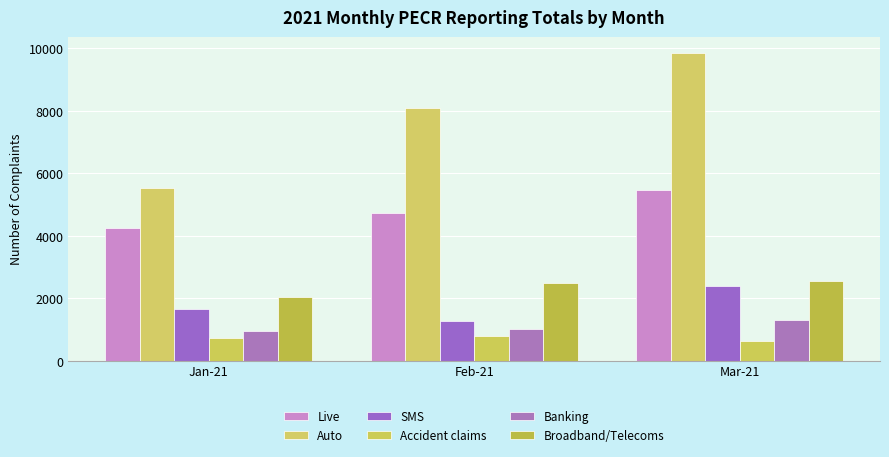

What is the sum of the Broadband/Telecoms values at Mar-21 and Feb-21?

5068